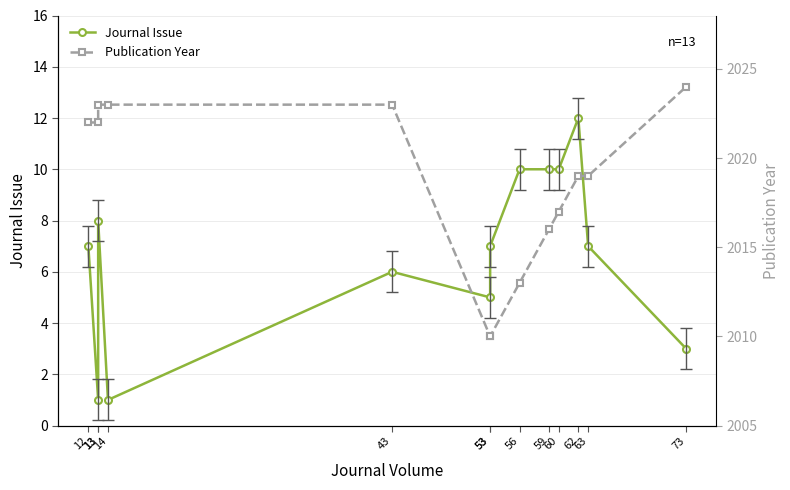

At which label is Publication Year closest to 2017?

60